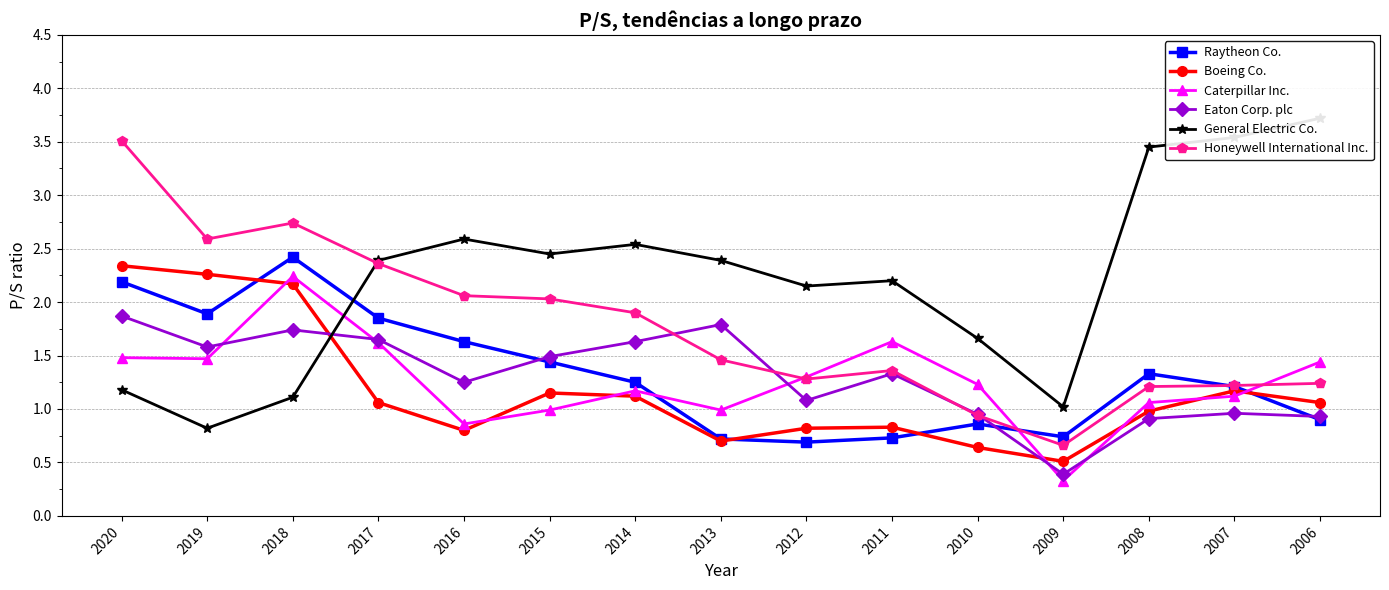

Between which two adjacent categories do Honeywell International Inc. and General Electric Co. first intersect?

2018 and 2017